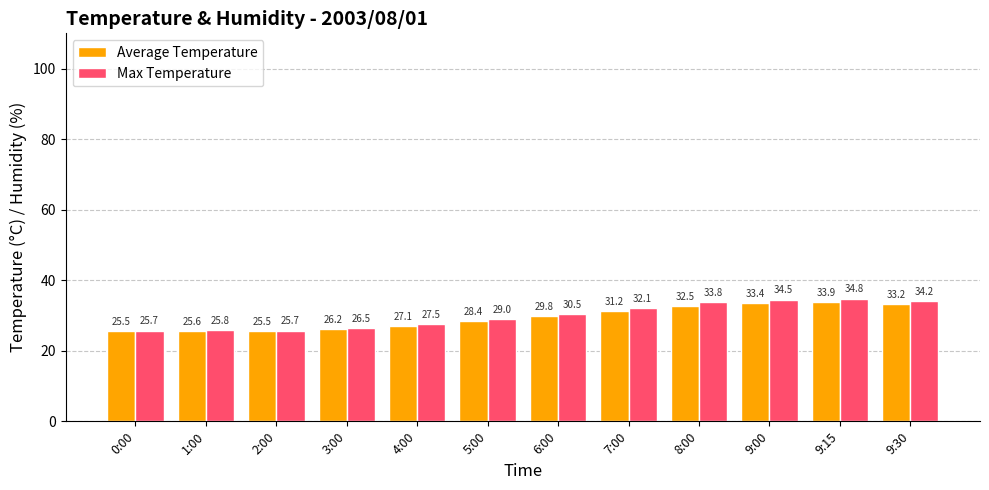

Rank the series at 5:00 from lowest to highest value.

Average Temperature, Max Temperature